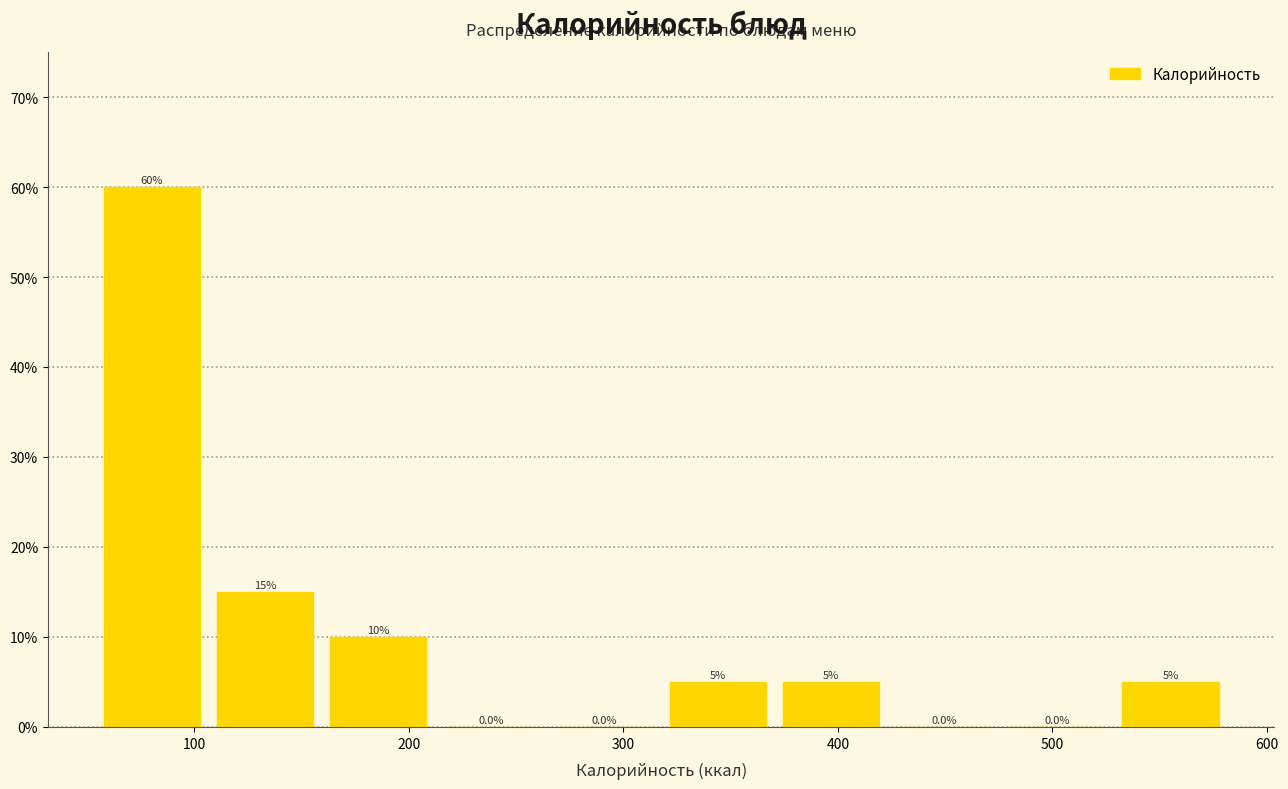

Reading left to right, transcribe this chart: for each bar, give the range it covers on the x-axis and its height. The bar edges are not printed on the chart, so give them approximately, as read against the axis.

50 to 110: 60.0
110 to 160: 15.0
160 to 210: 10.0
210 to 260: 0.0
260 to 320: 0.0
320 to 370: 5.0
370 to 420: 5.0
420 to 480: 0.0
480 to 530: 0.0
530 to 580: 5.0